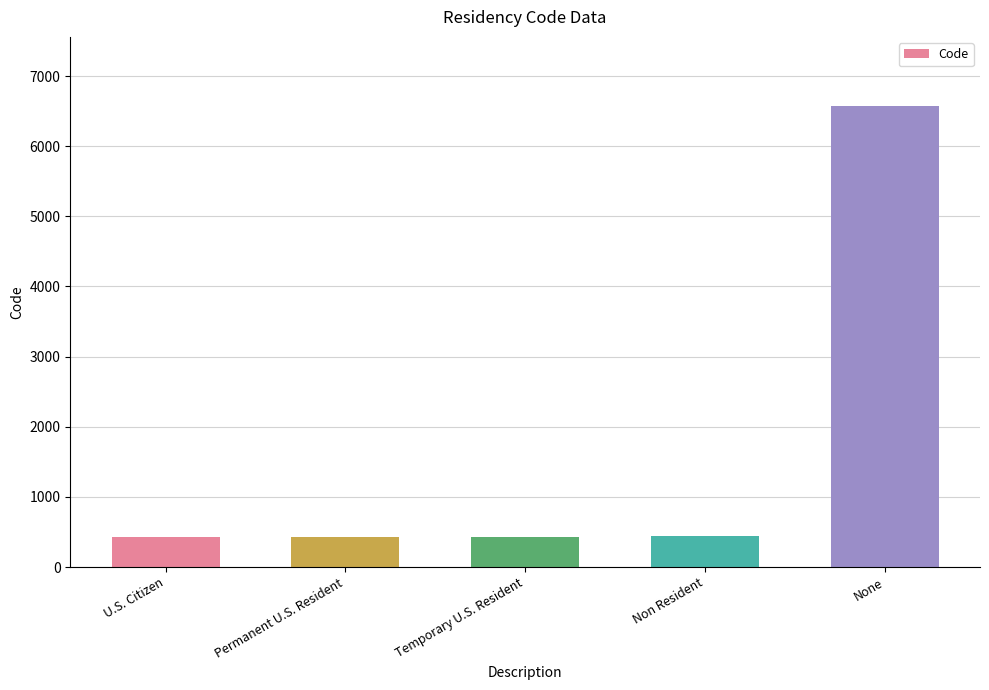

What is the sum of all values?

8307